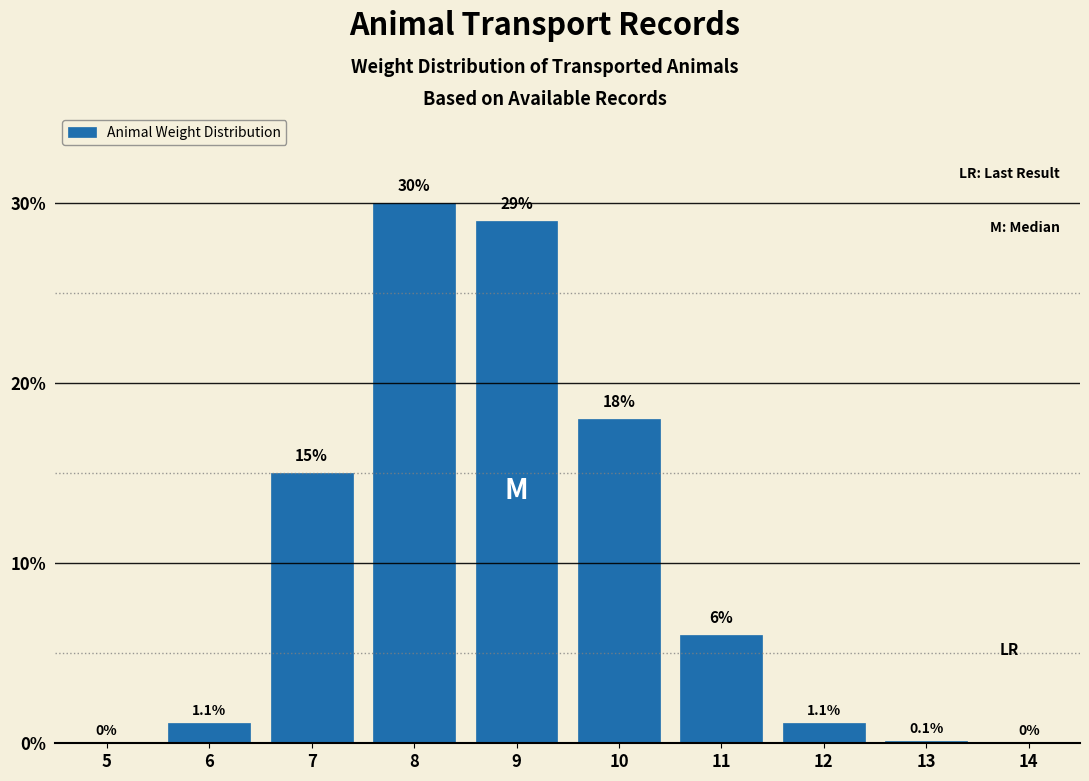

Reading left to right, list all the values displayed in this chart.

5=0.0	6=1.1	7=15.0	8=30.0	9=29.0	10=18.0	11=6.0	12=1.1	13=0.1	14=0.0